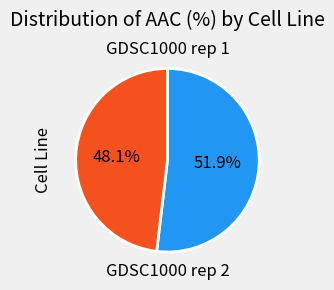

To the nearest percent, what is the average slice percentage?

50%